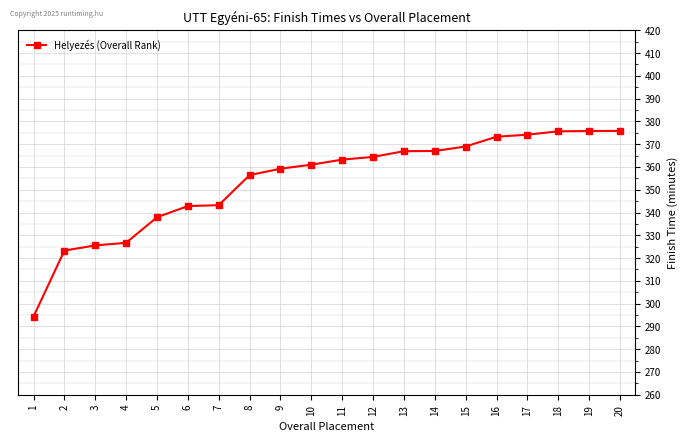

Does the chart display data point markers on the line(s)?

Yes